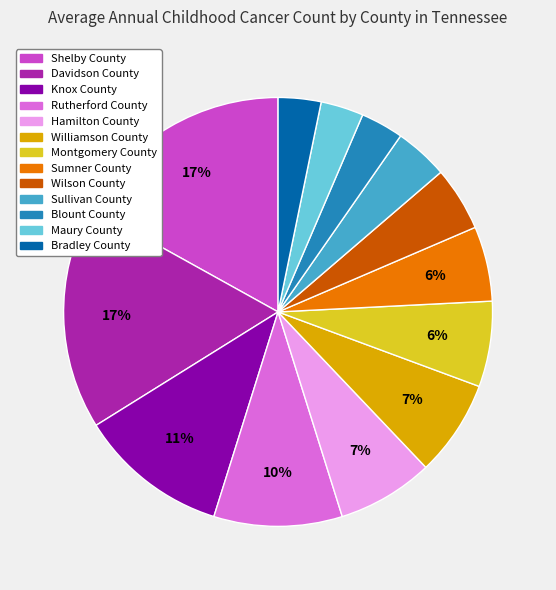

Count the number of slices in the pie.

13